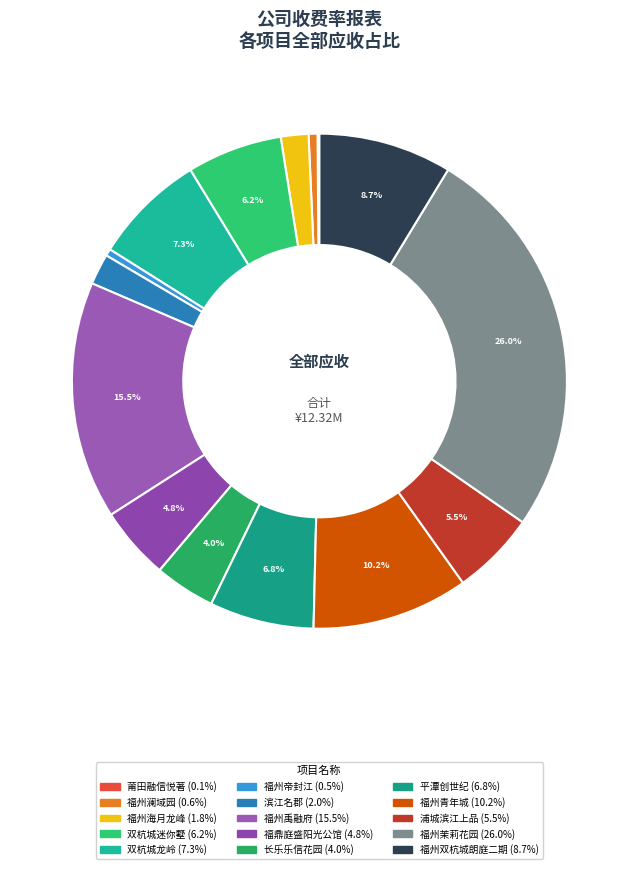

To the nearest percent, what is the combined percentage of 长乐乐信花园 and 福州青年城?

14%